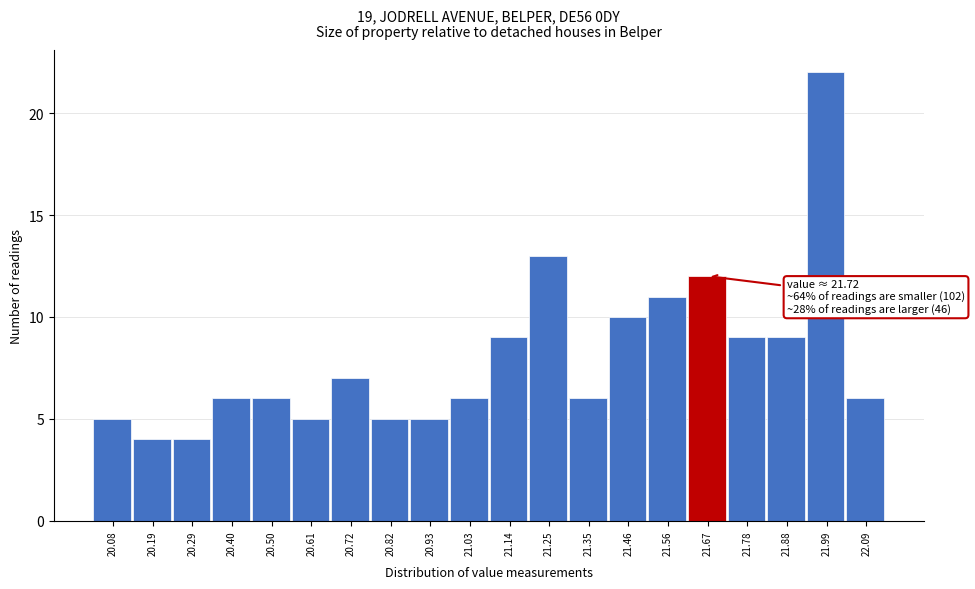

Reading left to right, transcribe all the data shown in this chart.

5	4	4	6	6	5	7	5	5	6	9	13	6	10	11	12	9	9	22	6